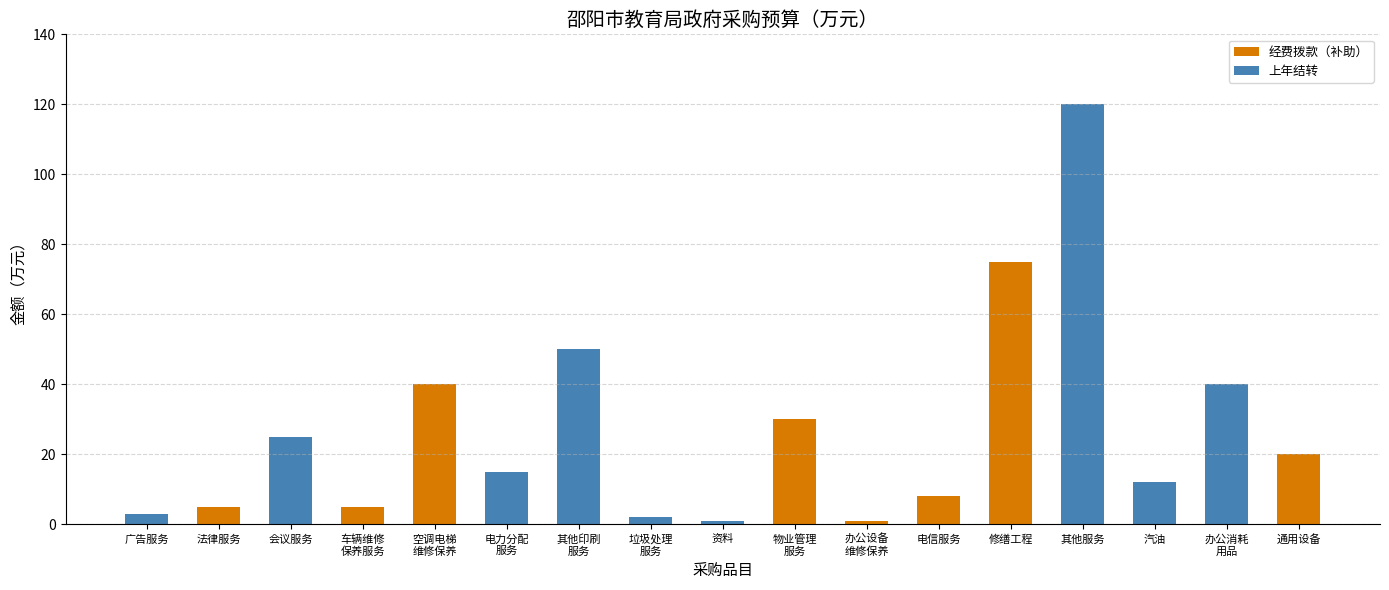

At which category is the sum across all series the highest?

其他服务